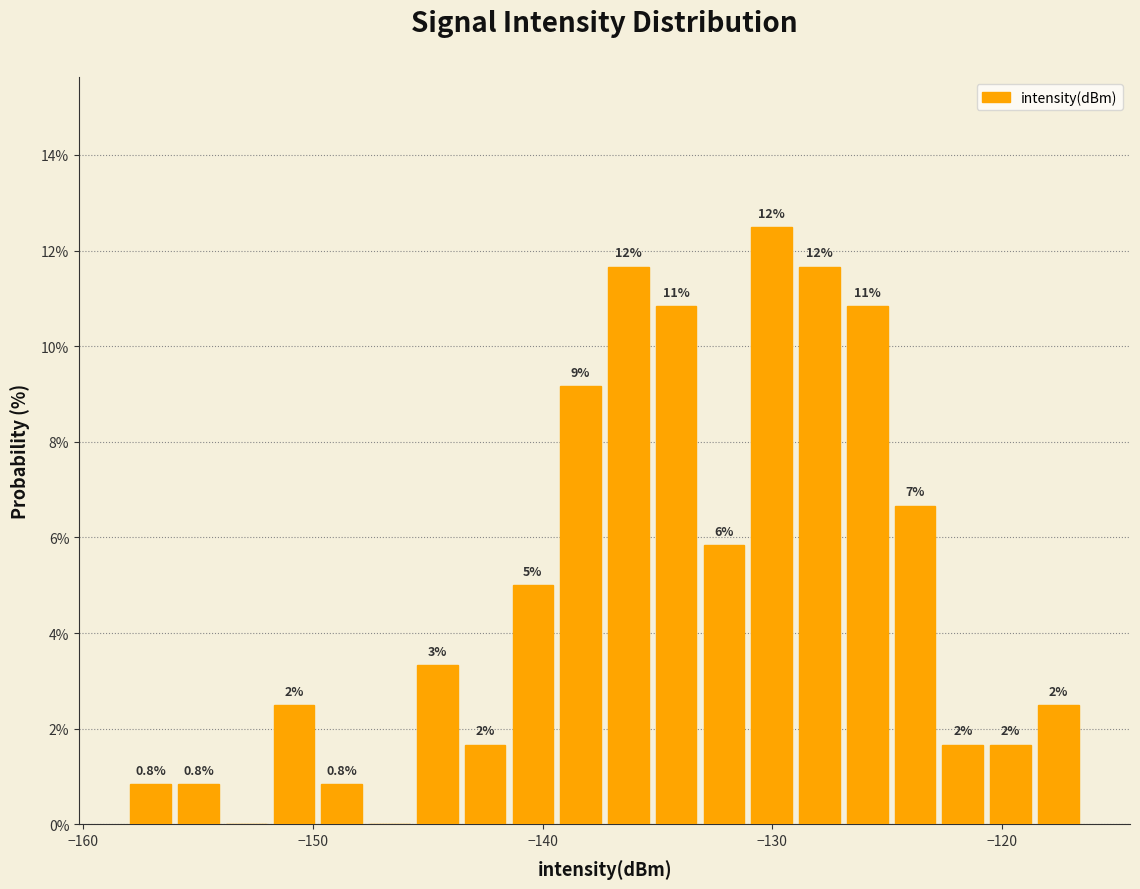

Around what value on the x-axis is the tallest bar? Give the approximate position of its centre, as read against the axis.

-130